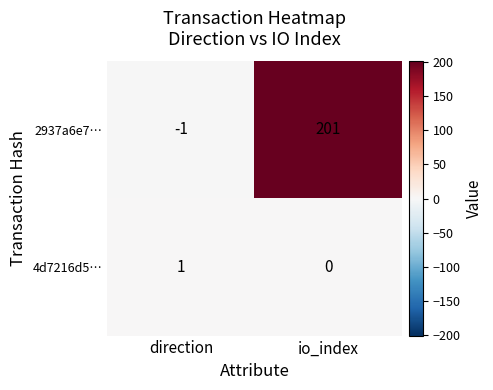

List the series in order of their overall mean, lowest first.

4d7216d5…, 2937a6e7…